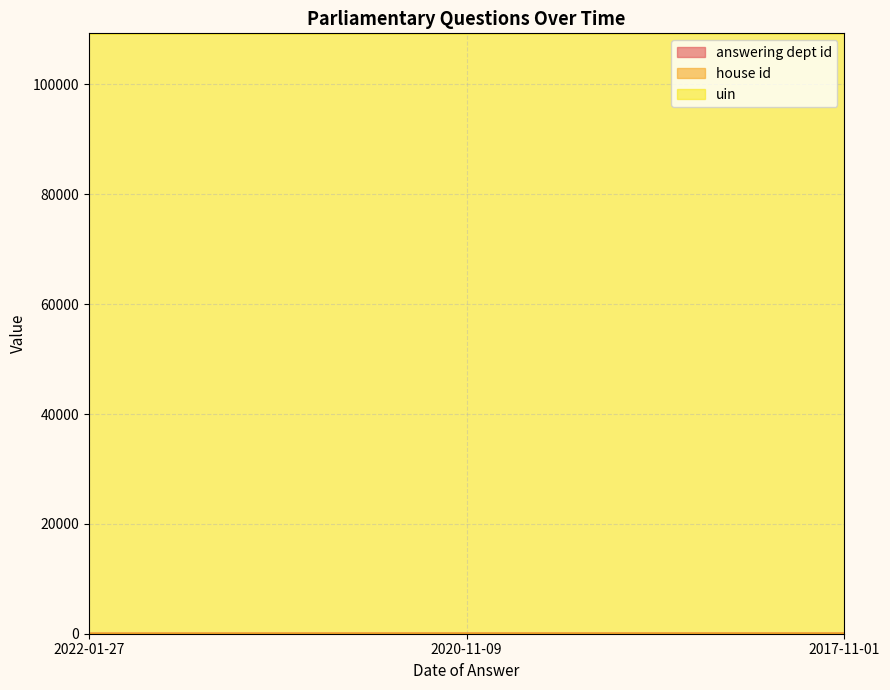

How many distinct data groups are displayed?

3